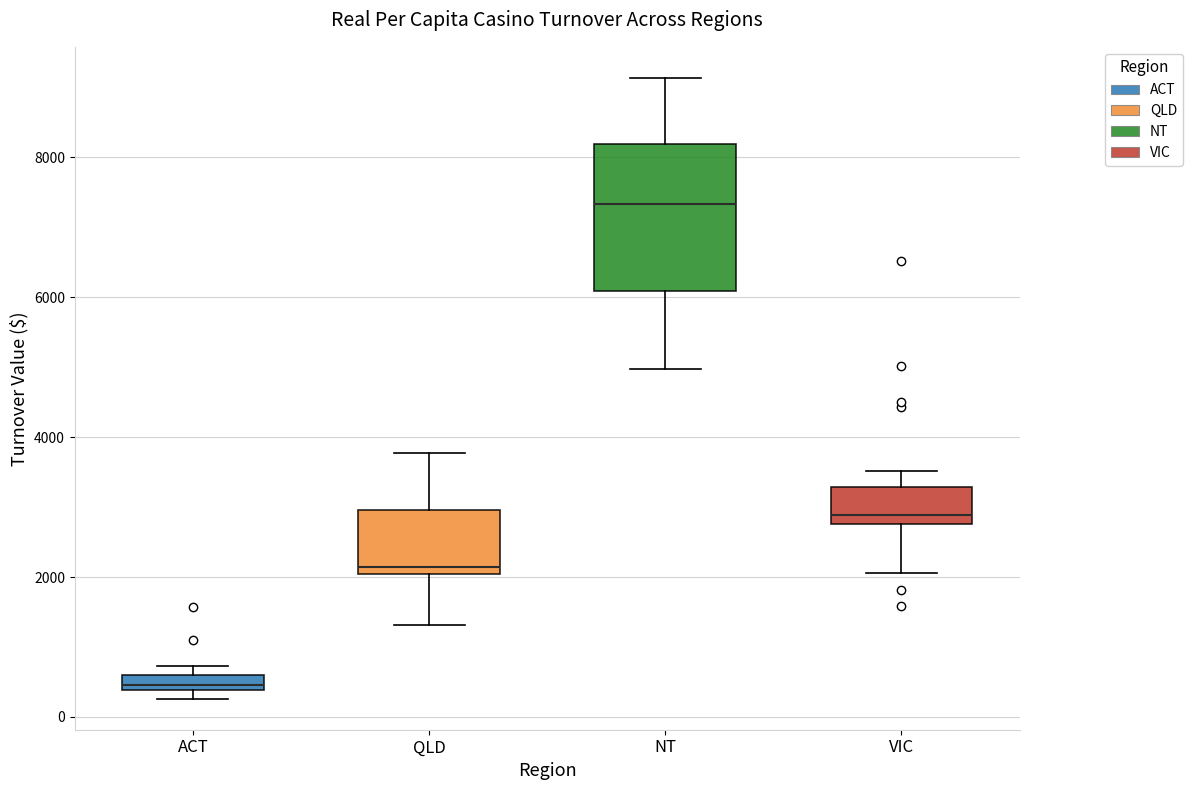

Which box is the tallest, from its lower edge to its upper edge?

NT